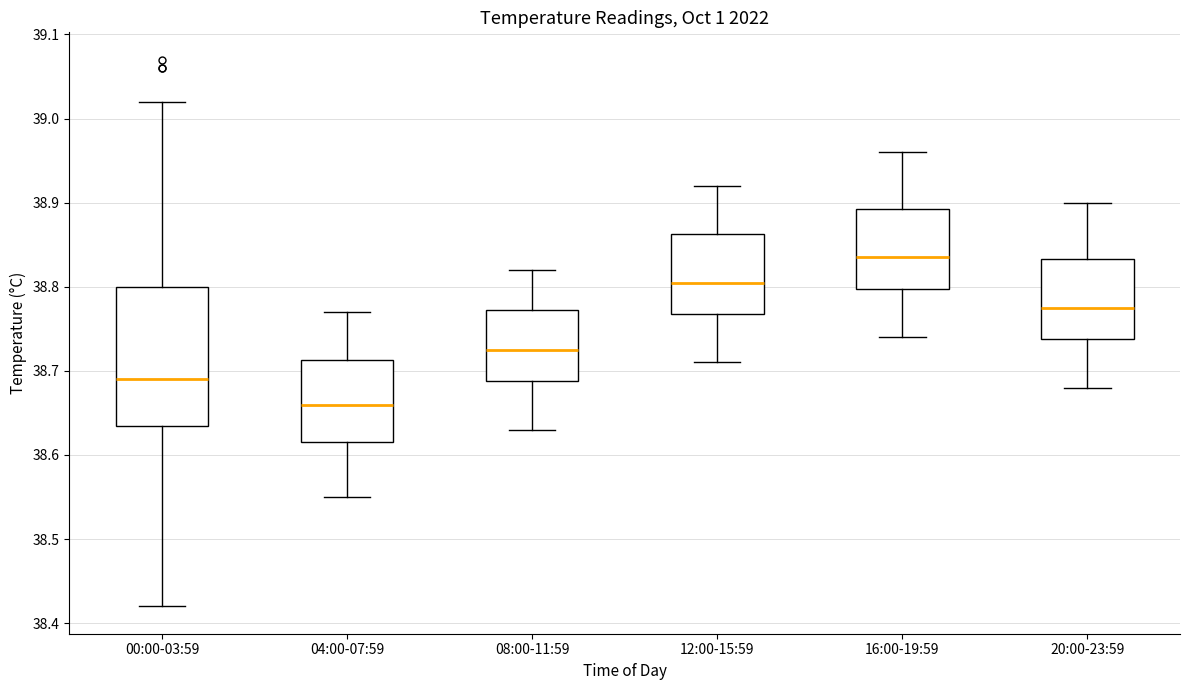

Reading left to right, transcribe this box plot: for each box, give where its median line is, the range the box spans, and where its two whiskers end, as read against the y-axis. The values are not printed on the chart, so give them approximately, as read against the axis.

00:00-03:59: median 38.69, box 38.64 to 38.80, whiskers 38.42 to 39.02
04:00-07:59: median 38.66, box 38.62 to 38.71, whiskers 38.55 to 38.77
08:00-11:59: median 38.73, box 38.69 to 38.77, whiskers 38.63 to 38.82
12:00-15:59: median 38.81, box 38.77 to 38.86, whiskers 38.71 to 38.92
16:00-19:59: median 38.84, box 38.80 to 38.89, whiskers 38.74 to 38.96
20:00-23:59: median 38.78, box 38.74 to 38.83, whiskers 38.68 to 38.90